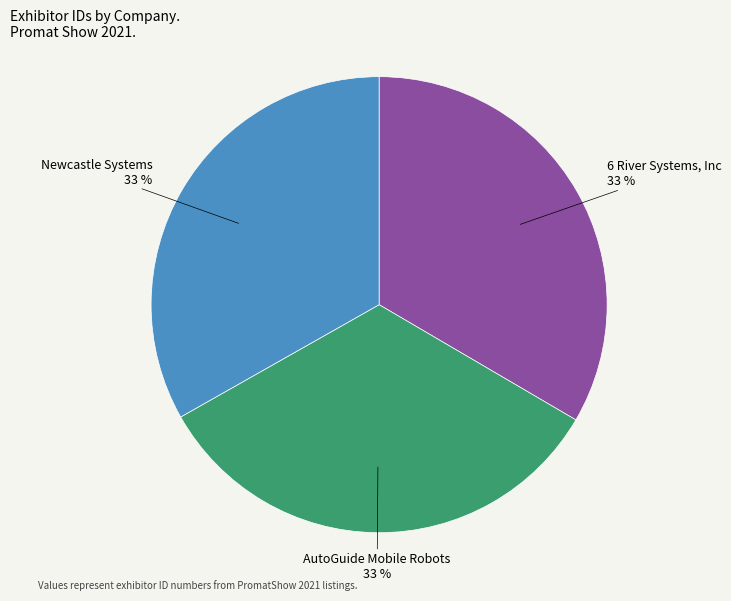

To the nearest percent, what is the average slice percentage?

33%